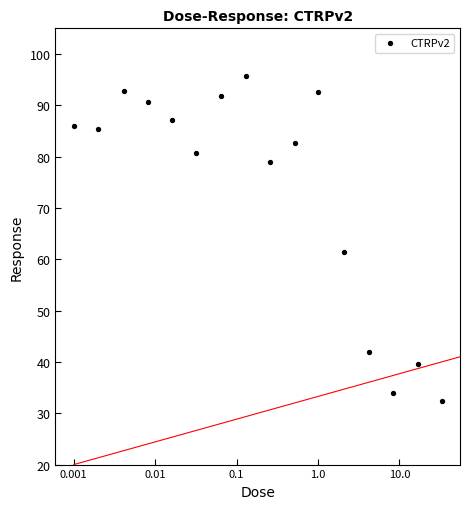

What is the range of X values (max minus min)?

4.5